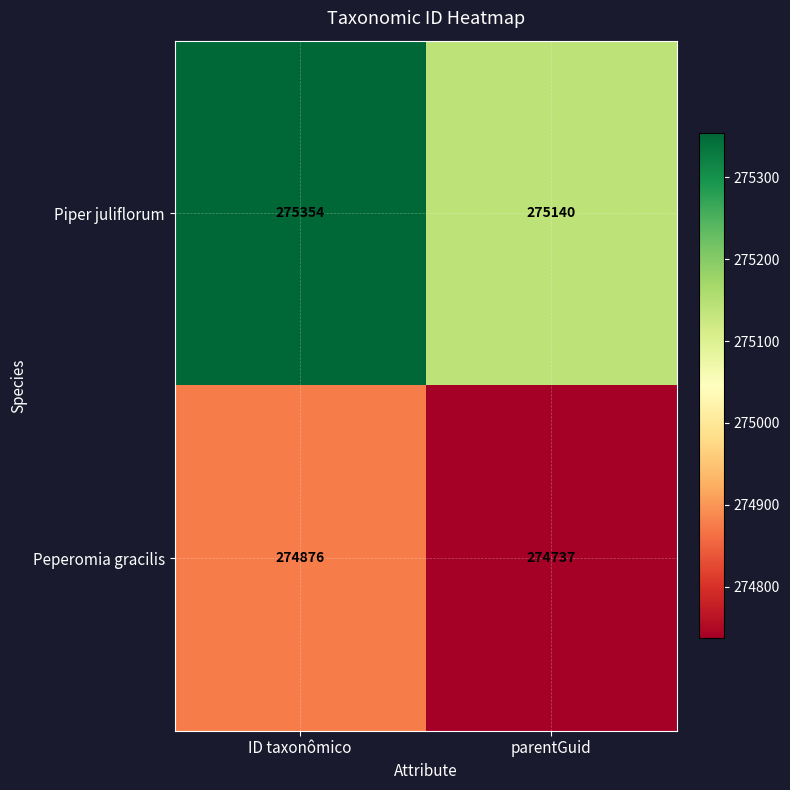

What is the difference between the Piper juliflorum values at parentGuid and ID taxonômico?

214